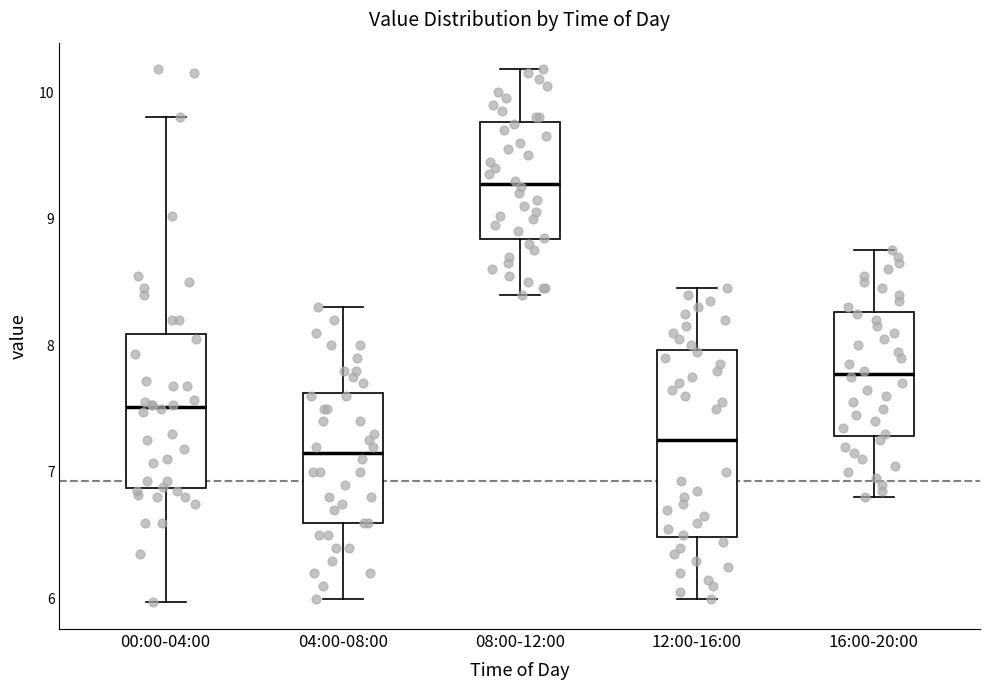

Reading left to right, read every box against the y-axis: the position of its median line, the range the box covers, and the ends of its whiskers. The values are not printed on the chart, so give them approximately, as read against the axis.

00:00-04:00: median 7.5, box 6.9 to 8.1, whiskers 6.0 to 9.8
04:00-08:00: median 7.2, box 6.6 to 7.6, whiskers 6.0 to 8.3
08:00-12:00: median 9.3, box 8.8 to 9.8, whiskers 8.4 to 10.2
12:00-16:00: median 7.3, box 6.5 to 8.0, whiskers 6.0 to 8.5
16:00-20:00: median 7.8, box 7.3 to 8.3, whiskers 6.8 to 8.8